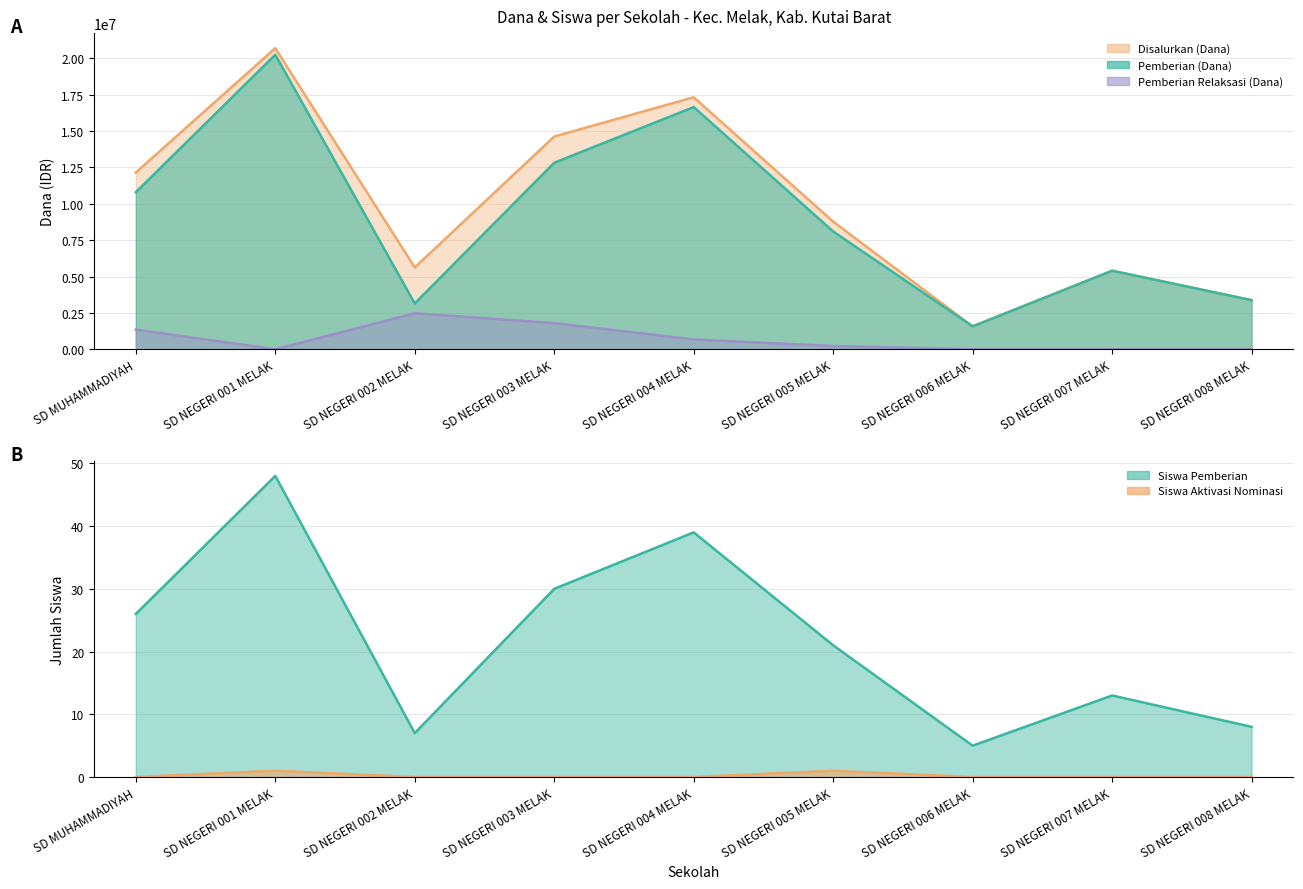

Is the value of Siswa Aktivasi at SD NEGERI 001 MELAK greater than the value of Siswa Pemberian at SD NEGERI 007 MELAK?

No